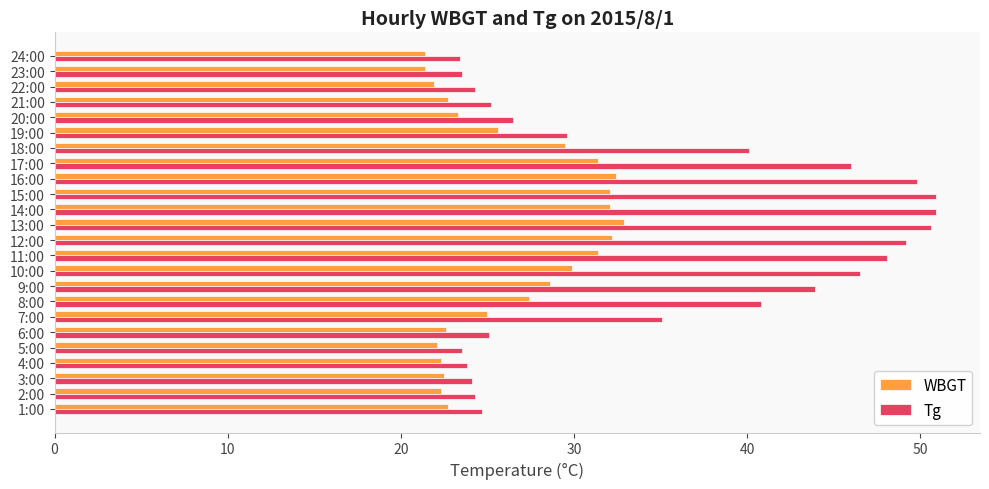

Which series has the largest range (max minus min)?

Tg